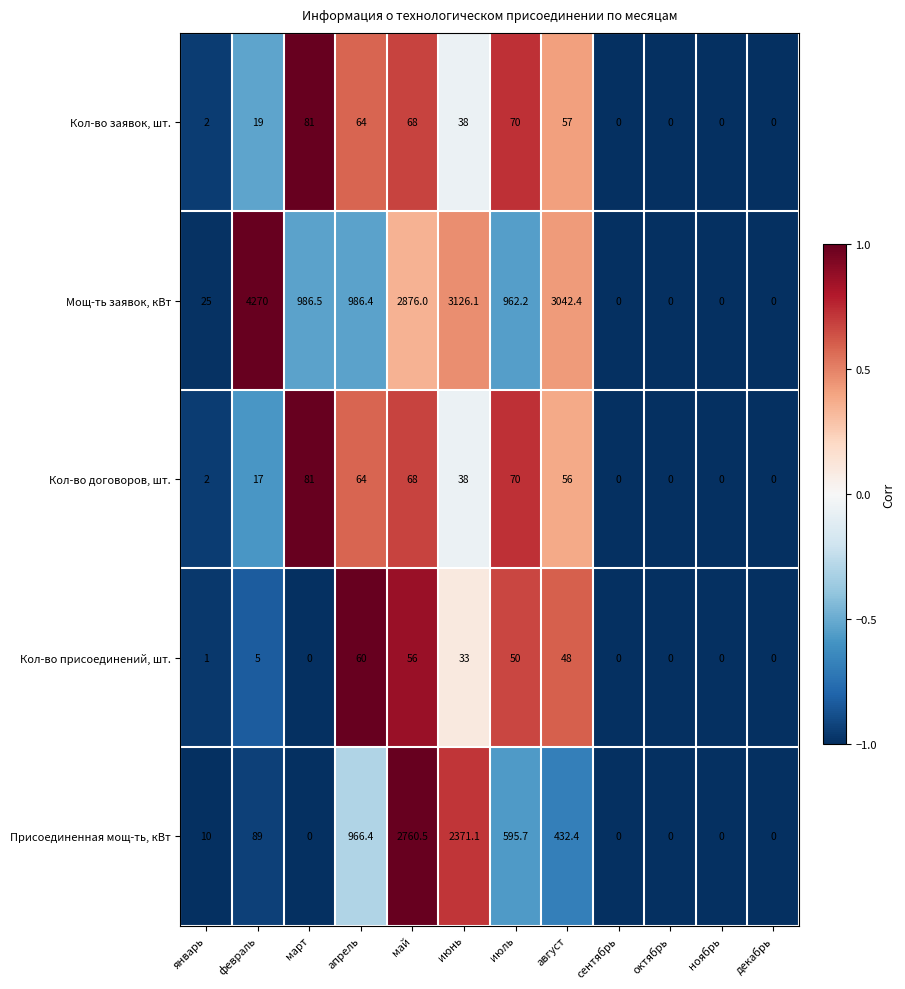

Where is Кол-во присоединений, шт. nearest to the value 30?

июнь